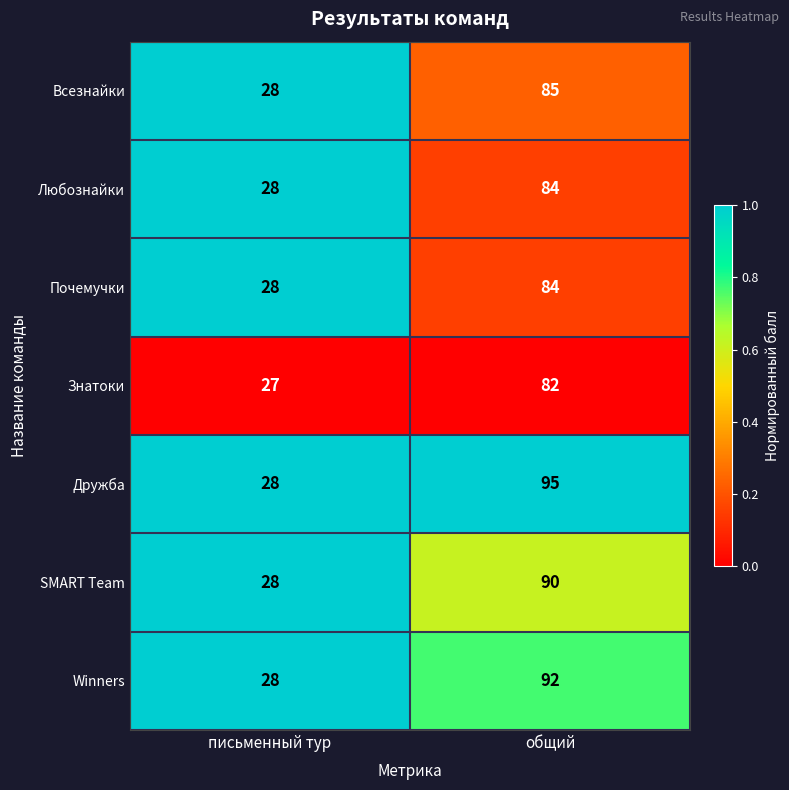

Between письменный тур and общий, which series saw the biggest shift?

Дружба